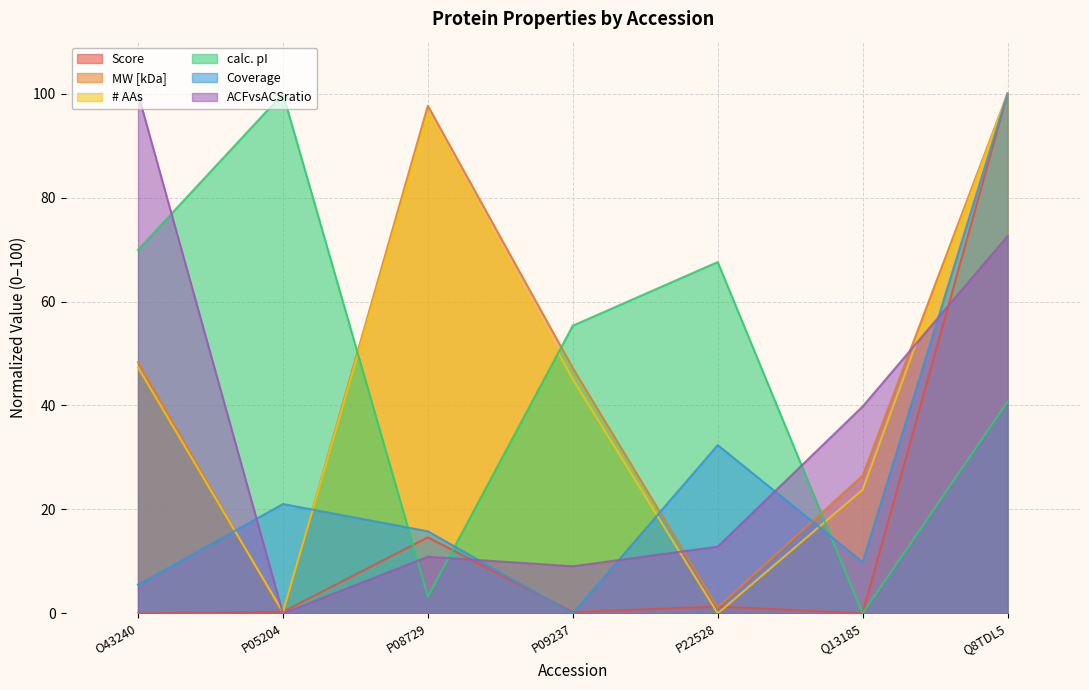

Reading left to right, extract all data points from this chart.

Score: 0.0	0.3	14.6	0.3	1.3	0.0	100.0
MW [kDa]: 48.4	0.0	97.7	47.2	1.2	26.5	100.0
# AAs: 47.3	0.3	96.2	45.1	0.0	23.8	100.0
calc. pI: 70.0	100.0	3.2	55.4	67.6	0.0	40.8
Coverage: 5.5	21.0	15.8	0.0	32.4	9.9	100.0
ACFvsACSratio: 100.0	0.0	10.9	9.1	12.8	39.8	72.6